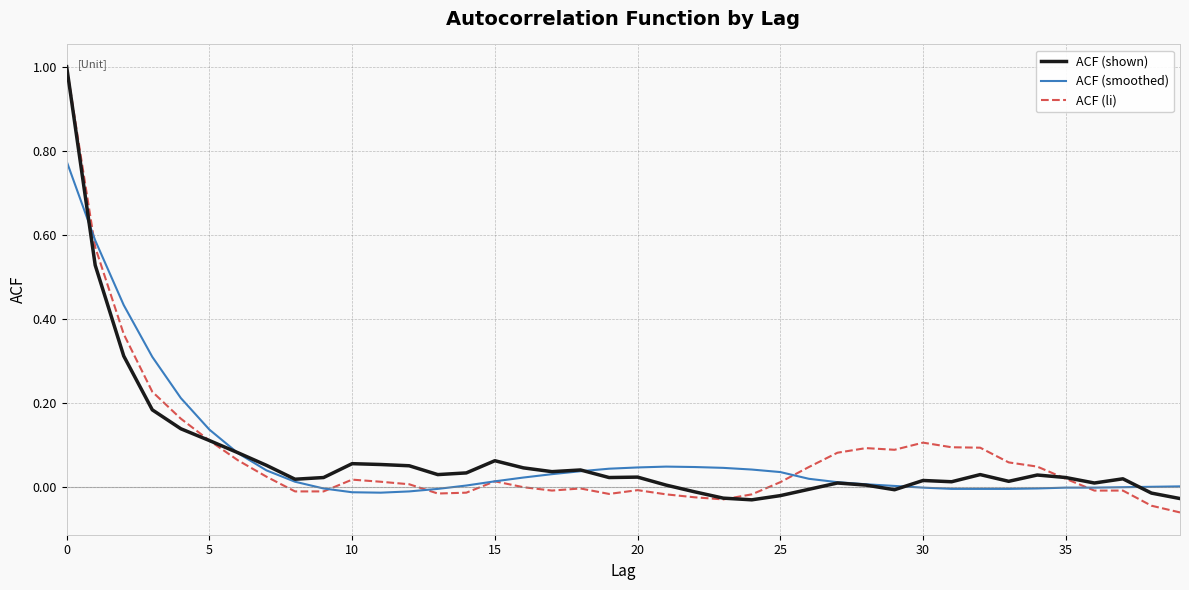

What is the greatest value displayed?

1.0